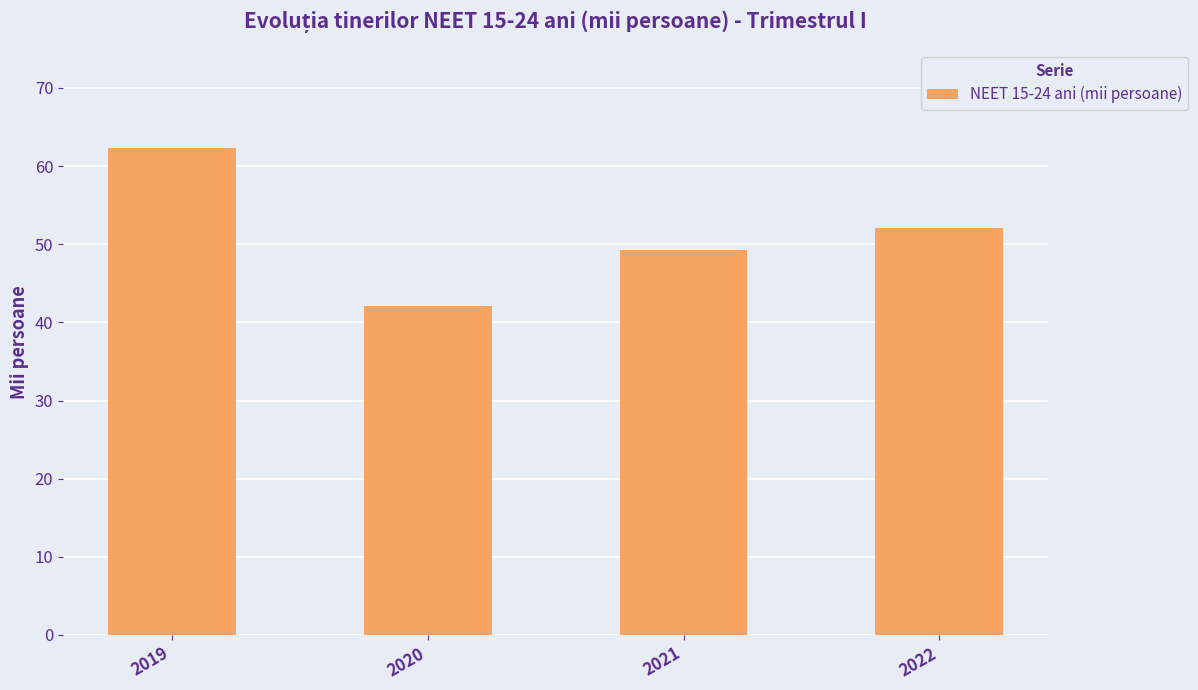

What is the change in value from 2020 to 2021?

+7.1